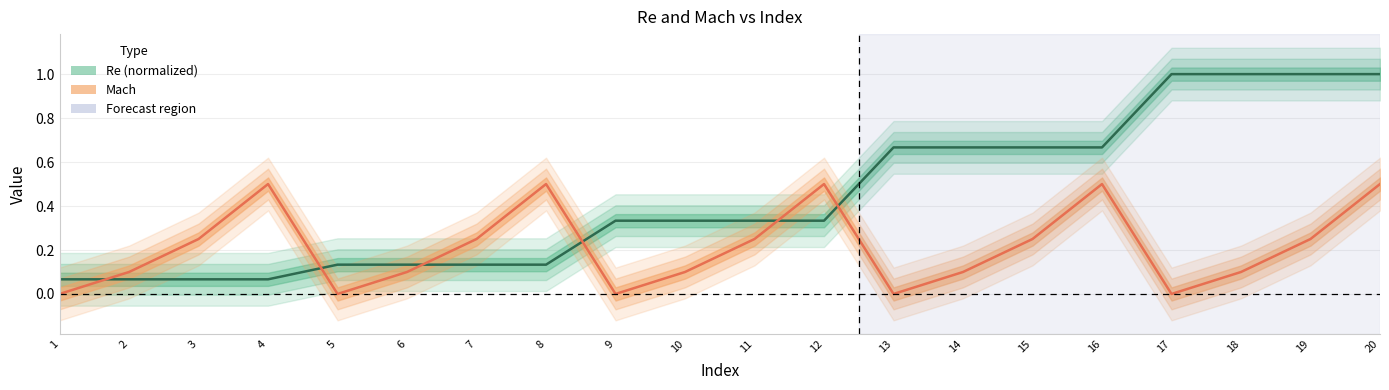

Does the chart have visible grid lines?

Yes